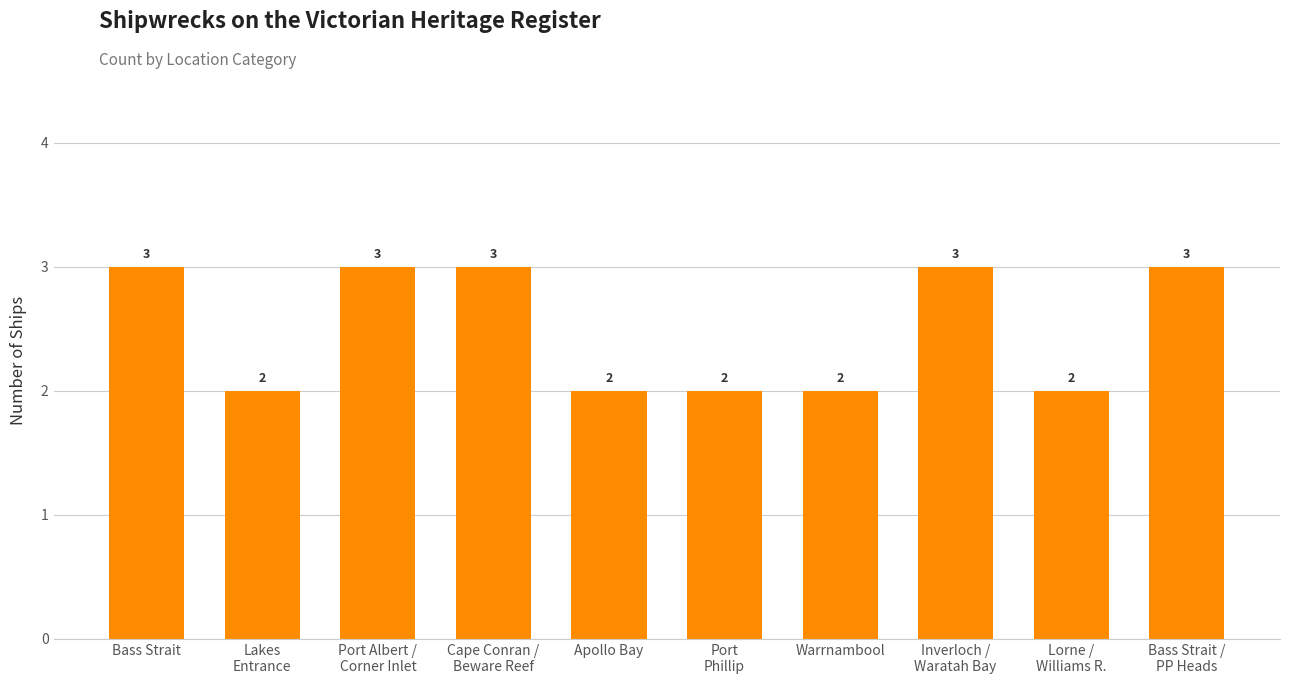

What is the sum of all values?

25